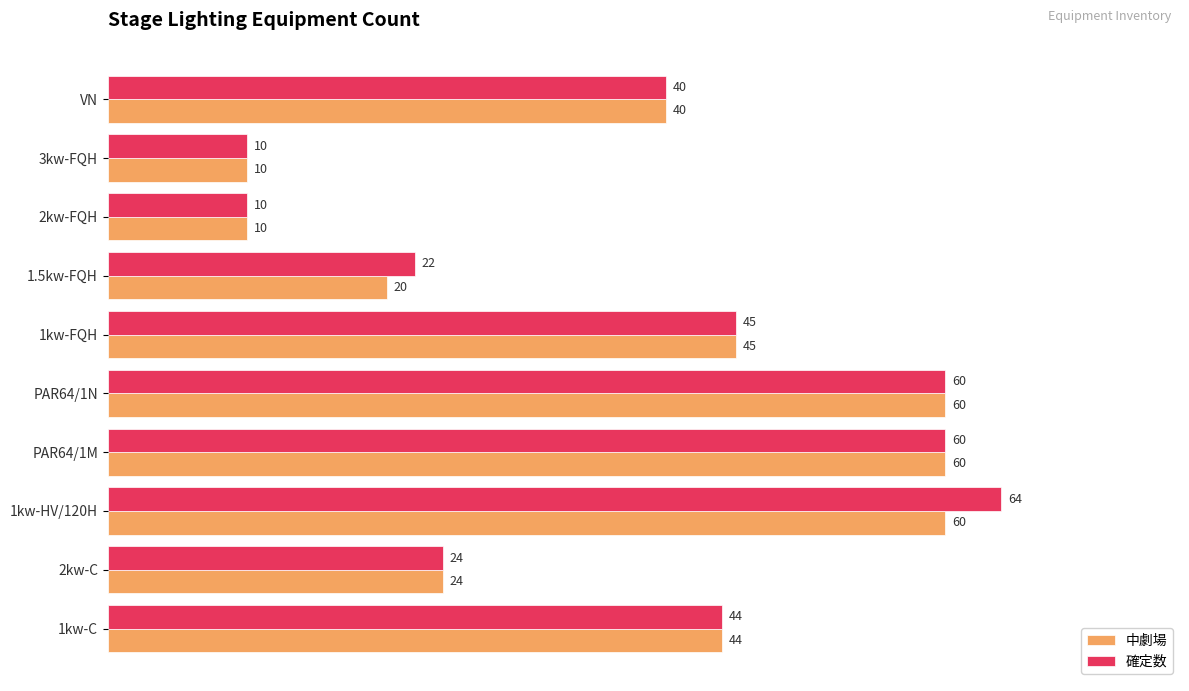

What is the difference between the second highest and second lowest values in the 確定数 series?

50